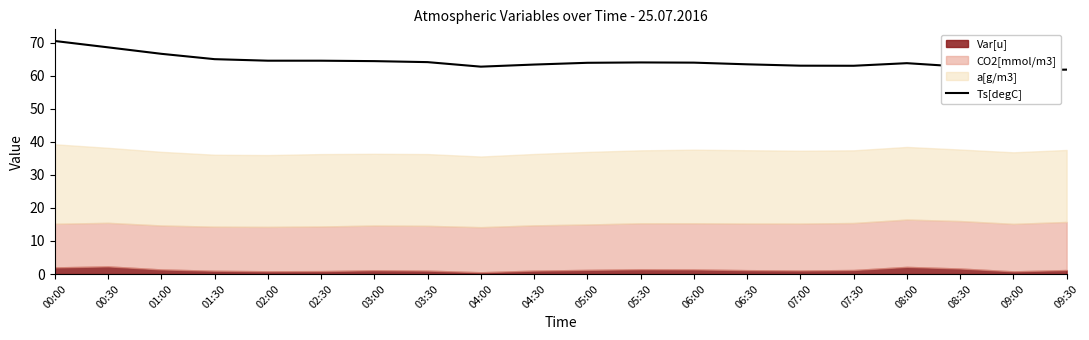

Does the chart display data point markers on the line(s)?

No